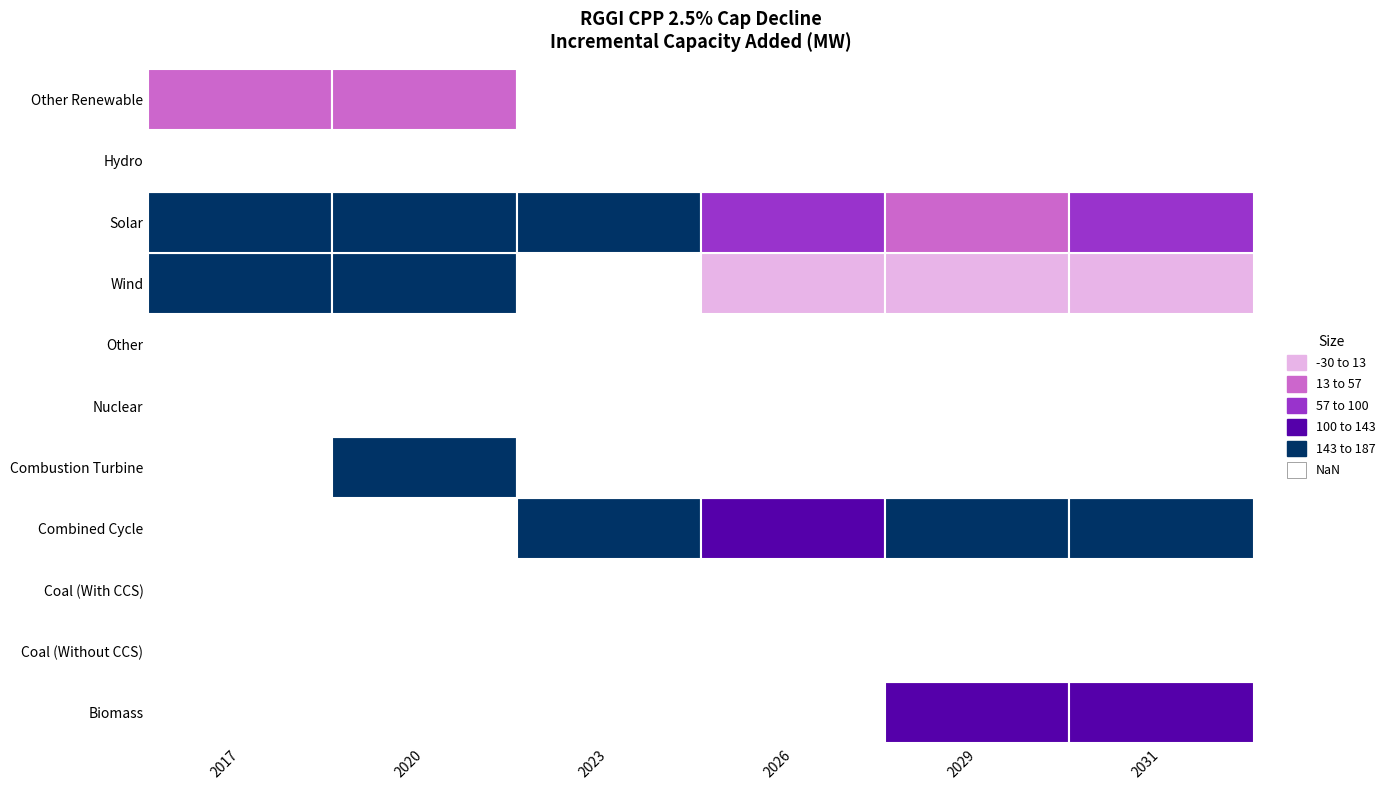

Rank the categories by Hydro value from highest to lowest.

2017, 2020, 2023, 2026, 2029, 2031